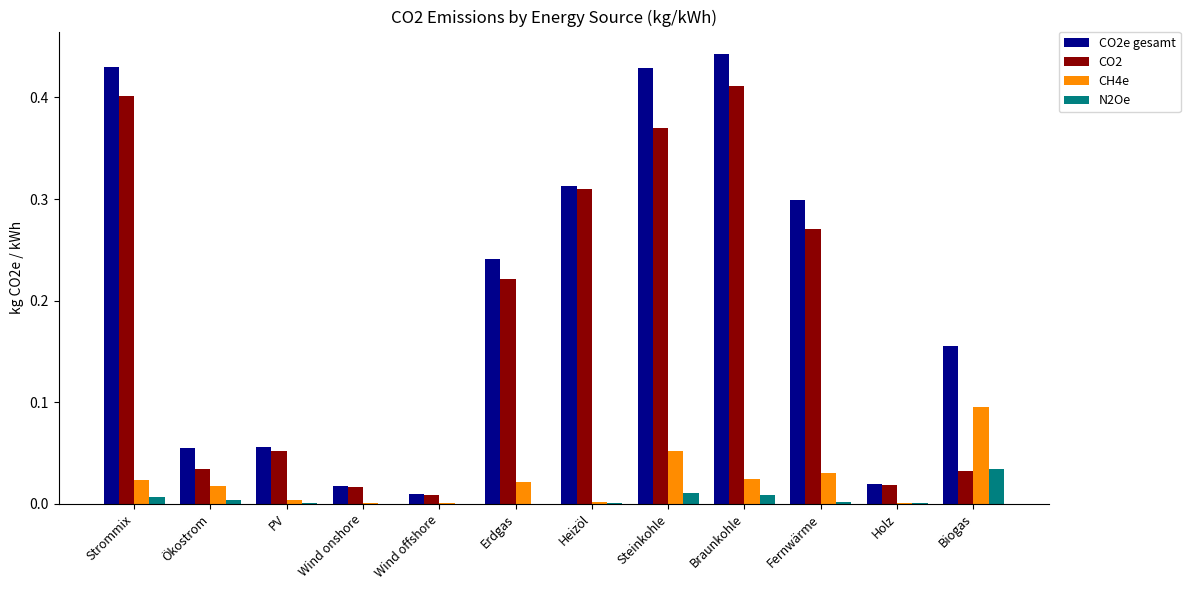

Does the chart contain stacked bars?

No